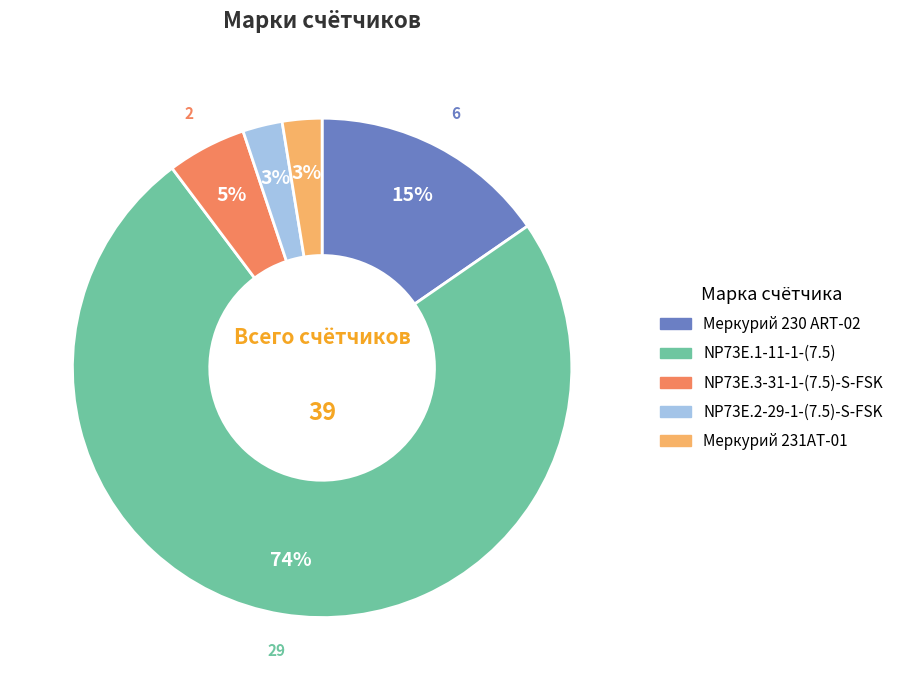

What is the largest slice in the pie chart?

NP73E.1-11-1-(7.5)